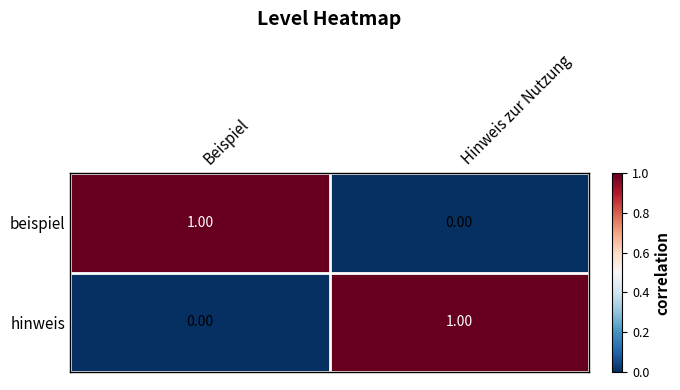

At Beispiel, list the series in order from smallest to largest.

hinweis, beispiel